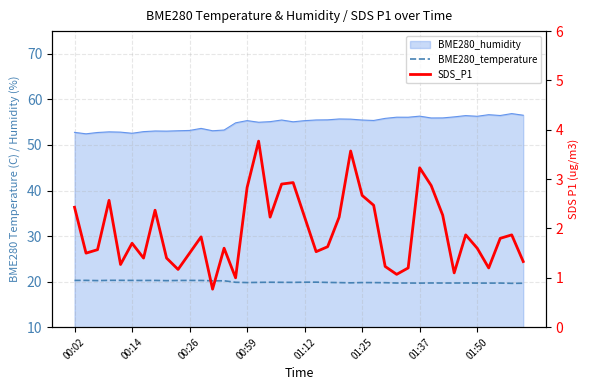

Which series has the widest spread of values?

SDS_P1